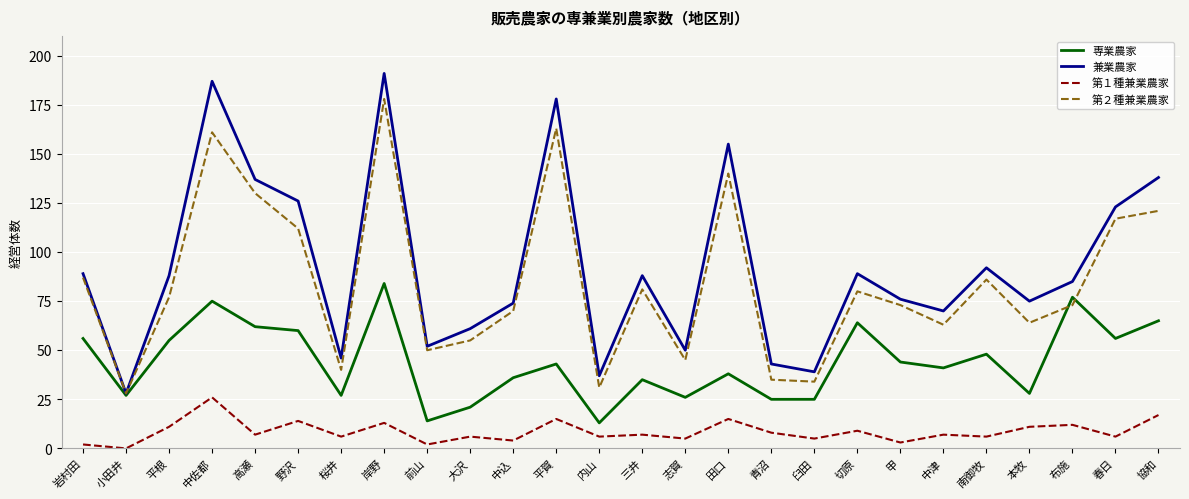

What is the sum of all 第１種兼業農家 values?

223